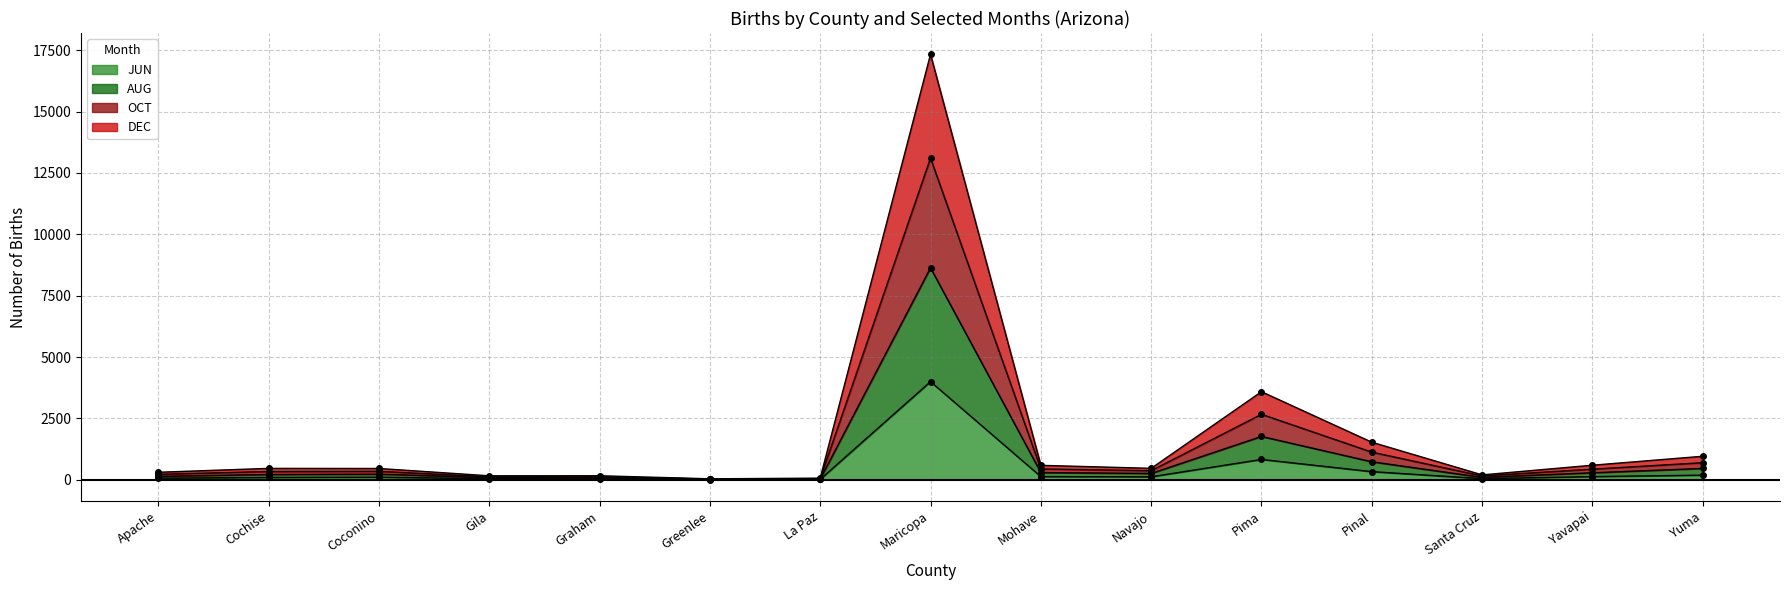

What is the label of the 11th point from the right?

Graham